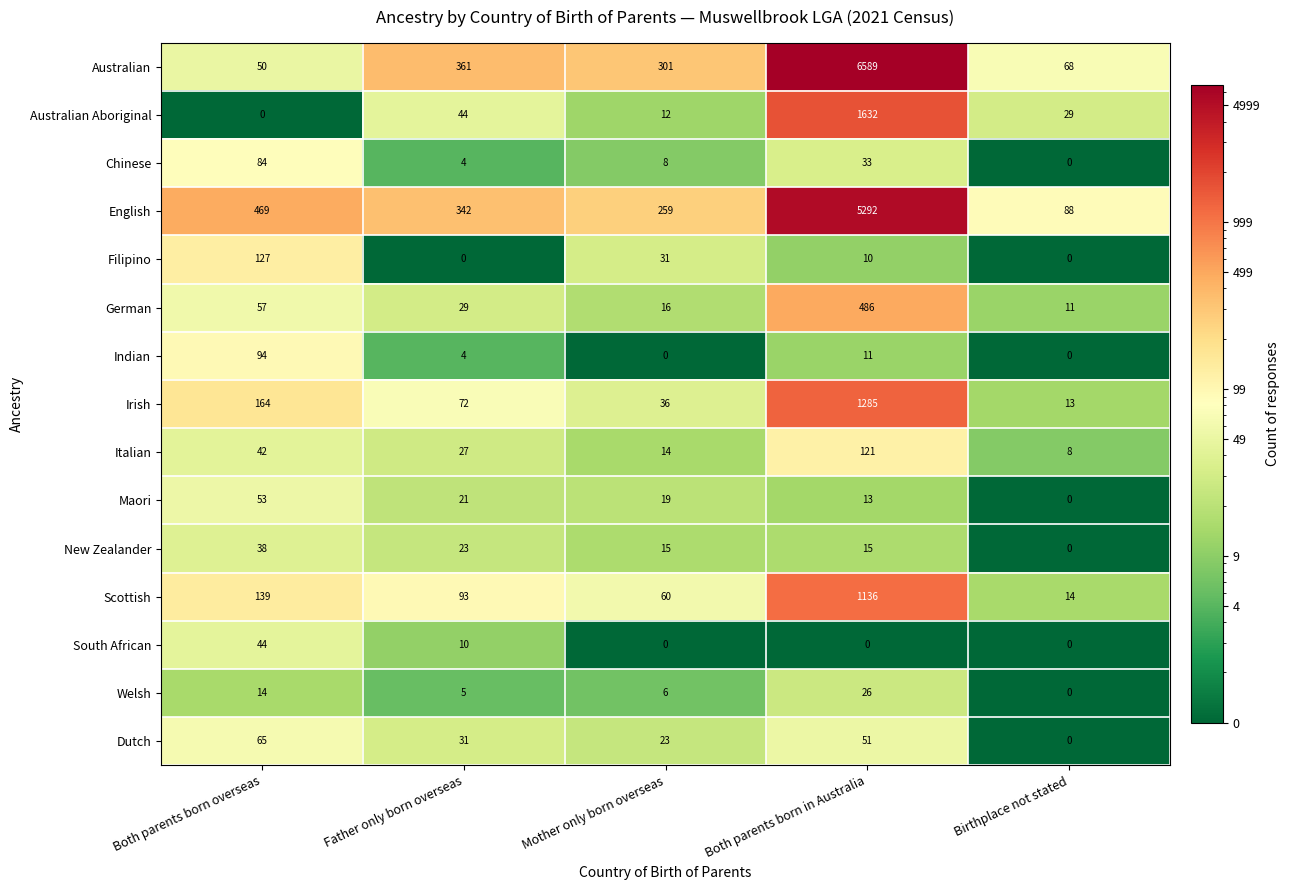

What is the greatest value displayed?

6589